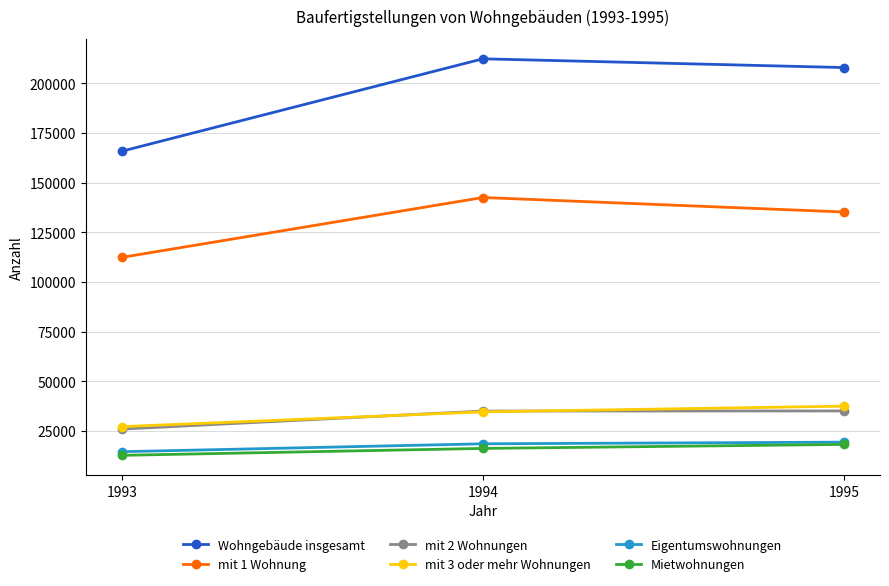

Rank the categories by mit 1 Wohnung value from lowest to highest.

1993, 1995, 1994